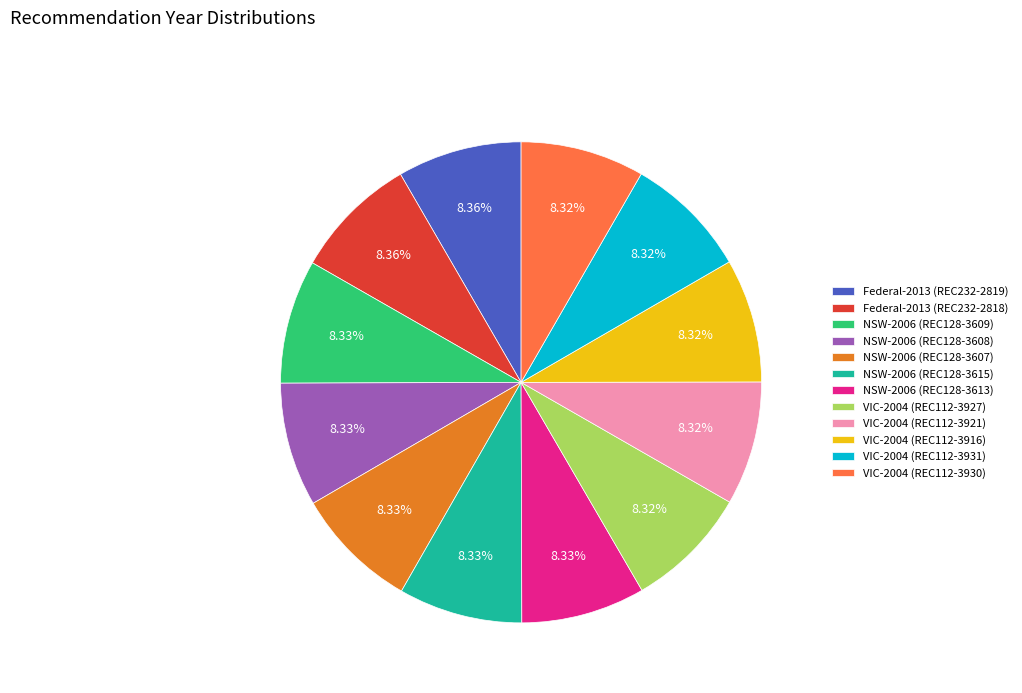

Approximately how many times larger is the value at NSW-2006 (REC128-3615) compared to NSW-2006 (REC128-3613)?

1.0